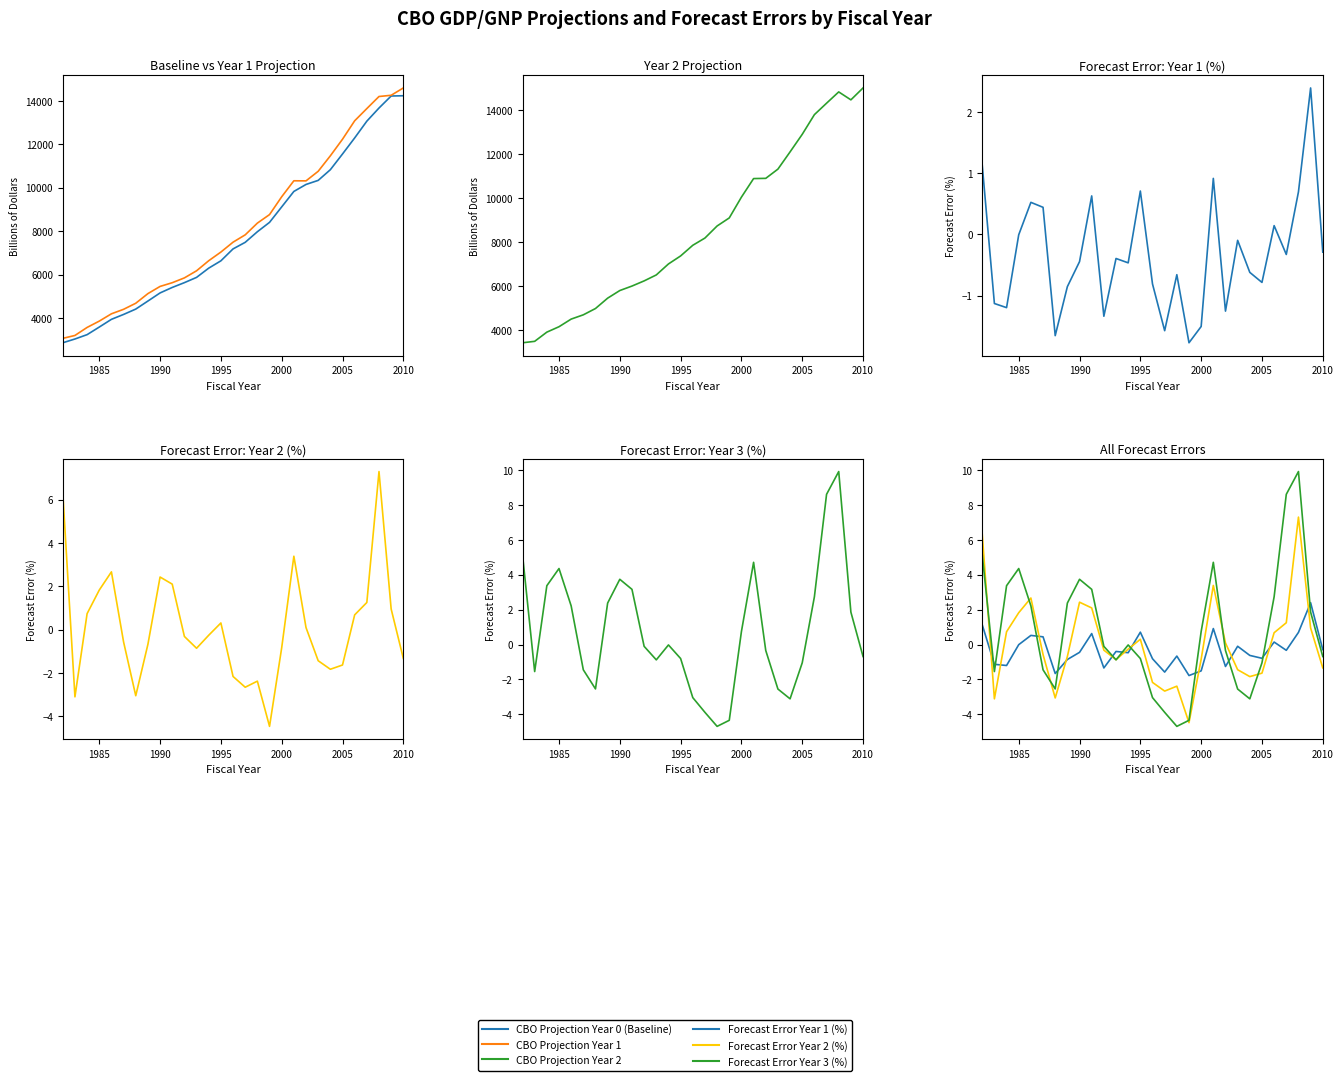

How many series are shown in this chart?

6